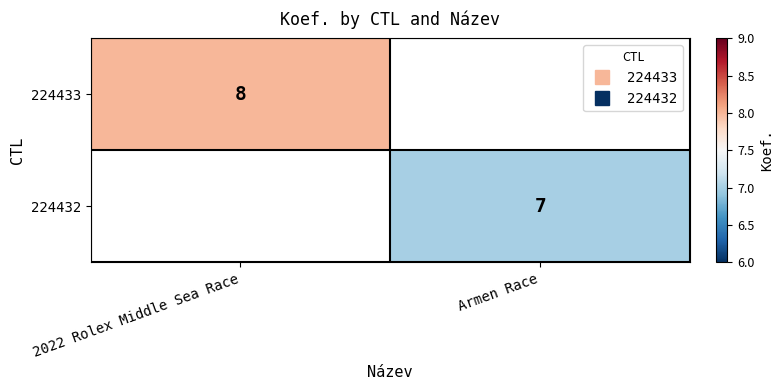

Rank the series by their maximum value, from highest to lowest.

224433, 224432